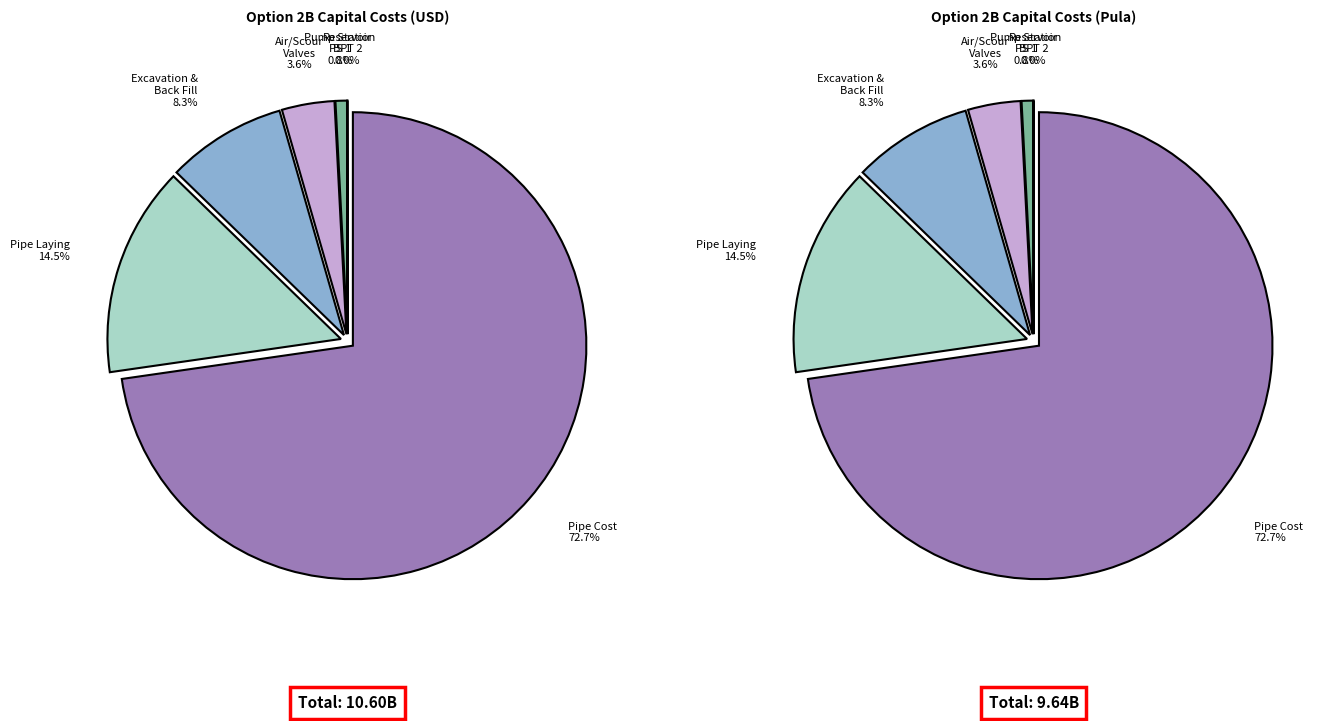

What percentage is the Pipe Trench Excavation & Back Fill slice, to the nearest percent?

8%